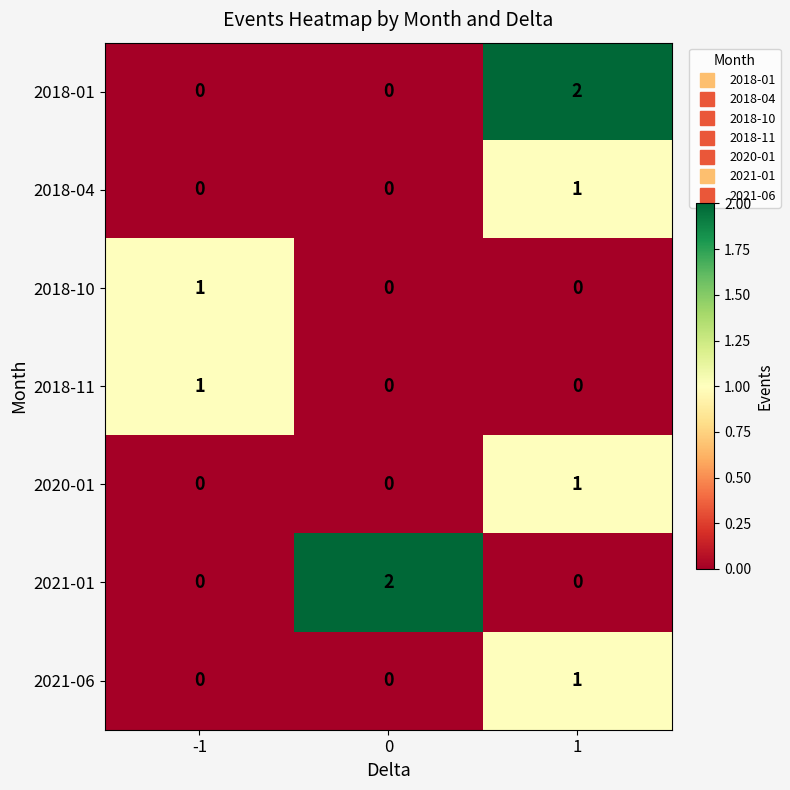

Count the number of data series in this chart.

7